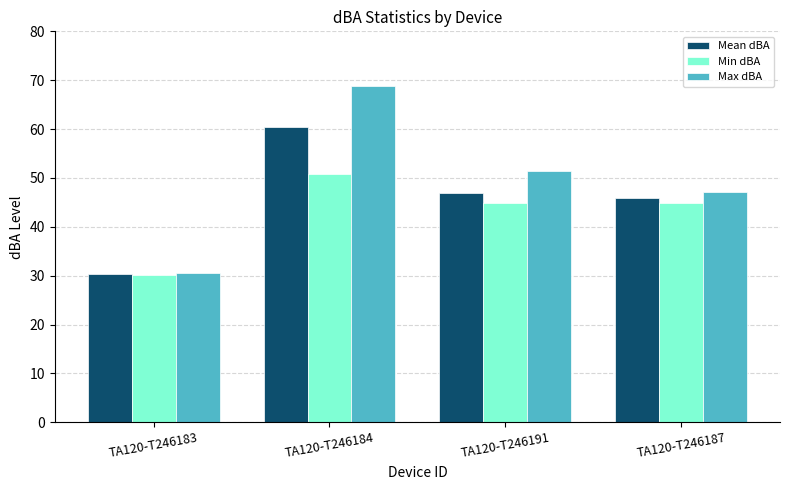

At which label does Max dBA first exceed 51?

TA120-T246184